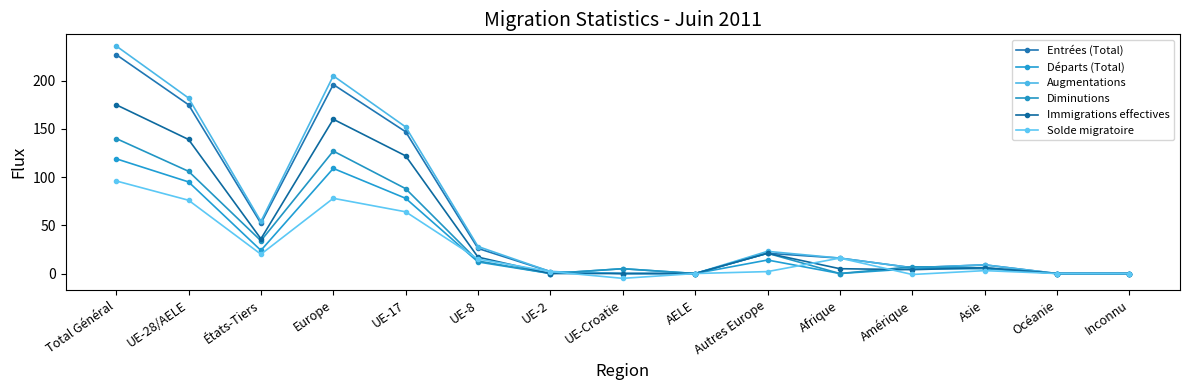

At which category does Départs (Total) reach its first local valley?

États-Tiers